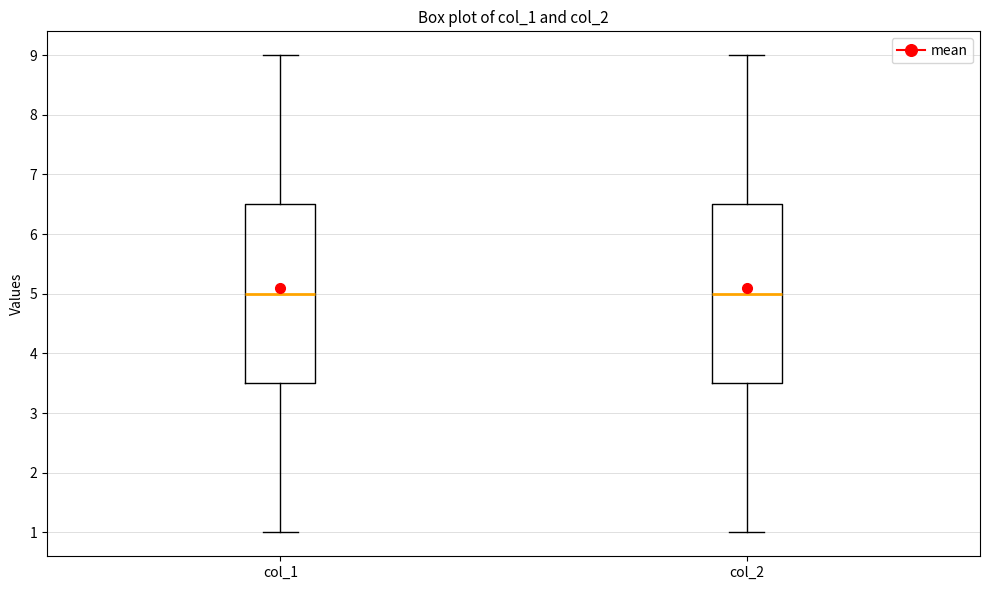

Reading left to right, transcribe this box plot: for each box, give where its median line is, the range the box spans, and where its two whiskers end, as read against the y-axis. The values are not printed on the chart, so give them approximately, as read against the axis.

col_1: median 5.0, box 3.5 to 6.5, whiskers 1.0 to 9.0
col_2: median 5.0, box 3.5 to 6.5, whiskers 1.0 to 9.0